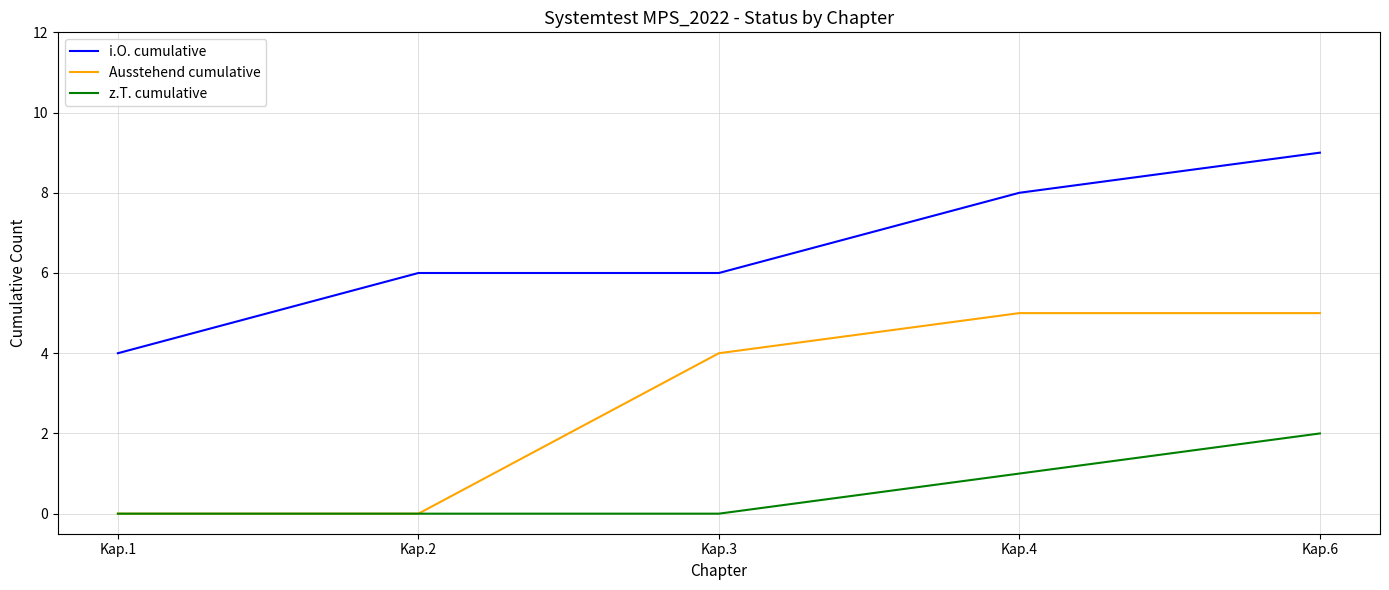

The value of i.O. cumulative at Kap.4 is 2. True or false?

False